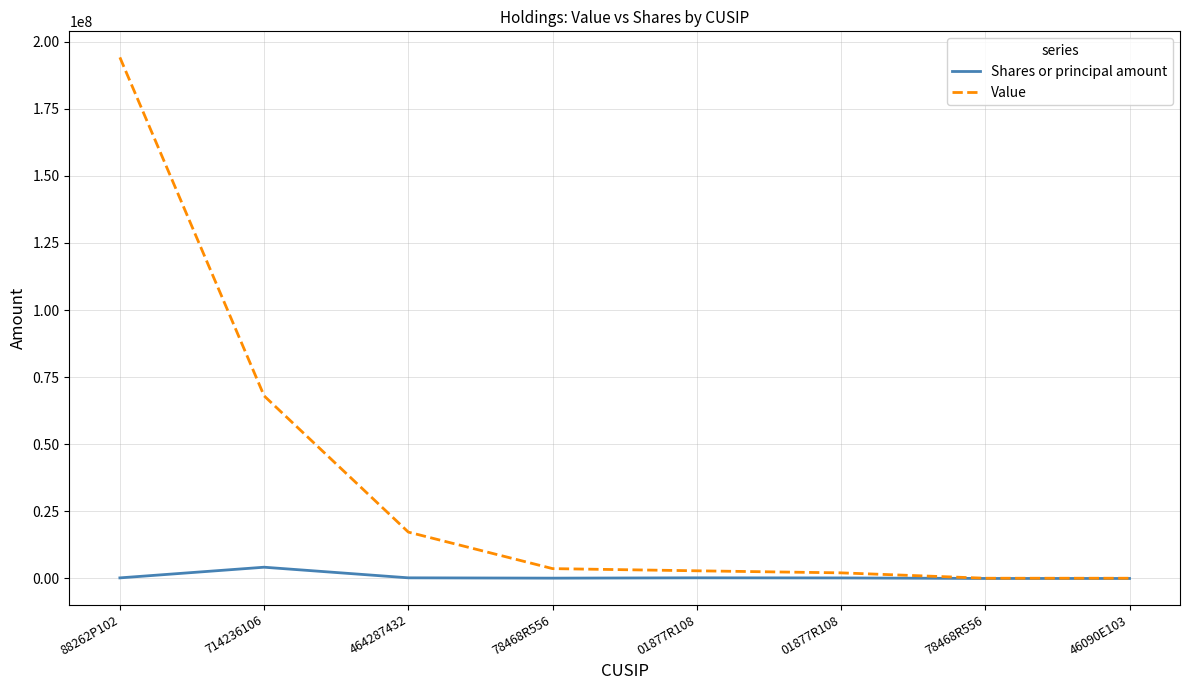

What is the sum of the Value values at 78468R556 and 464287432?

17196000